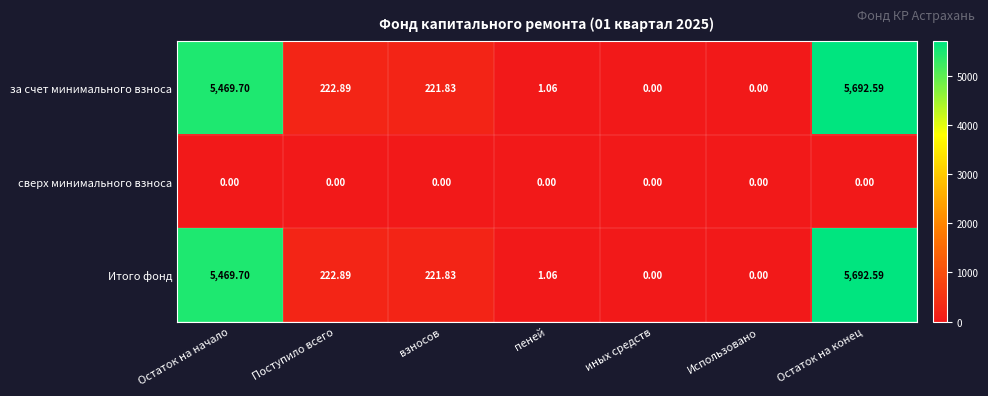

At which category is the sum across all series the highest?

Остаток на конец